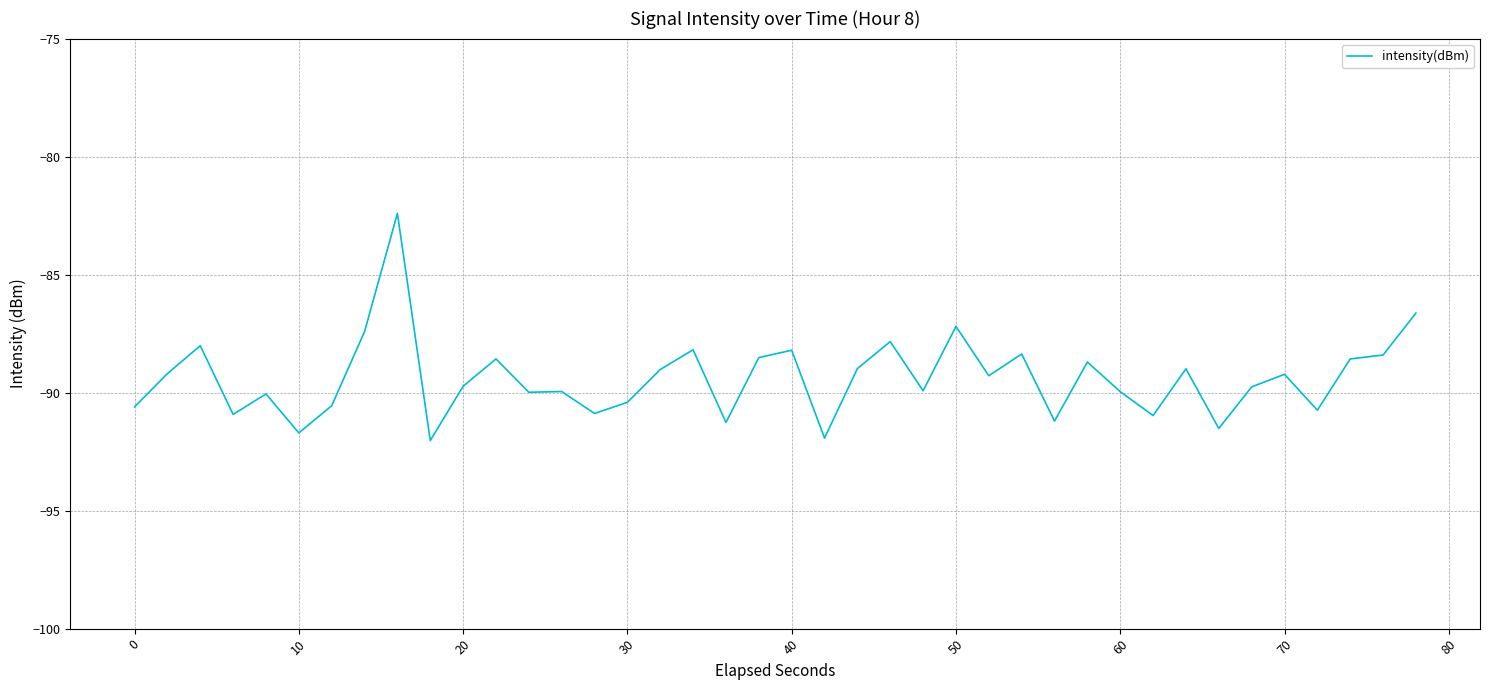

True or false: the data has more than 0 interior local peaks.

True